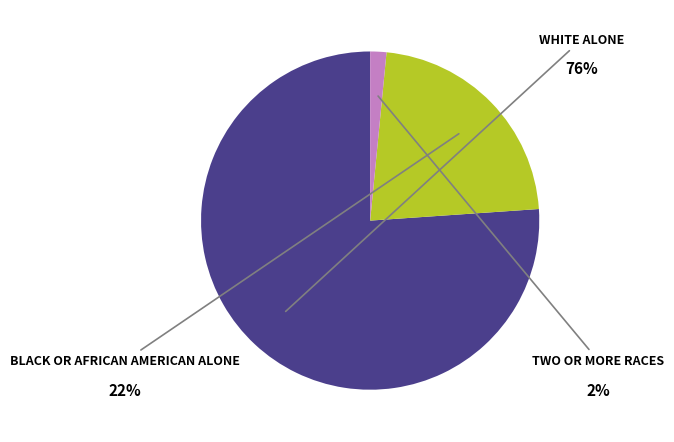

Does any single category account for the majority?

Yes